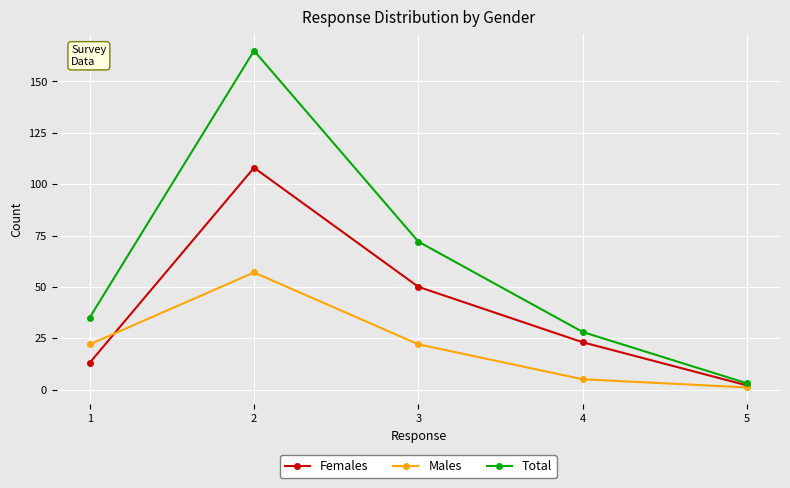

At which category does Females reach its first local peak?

2